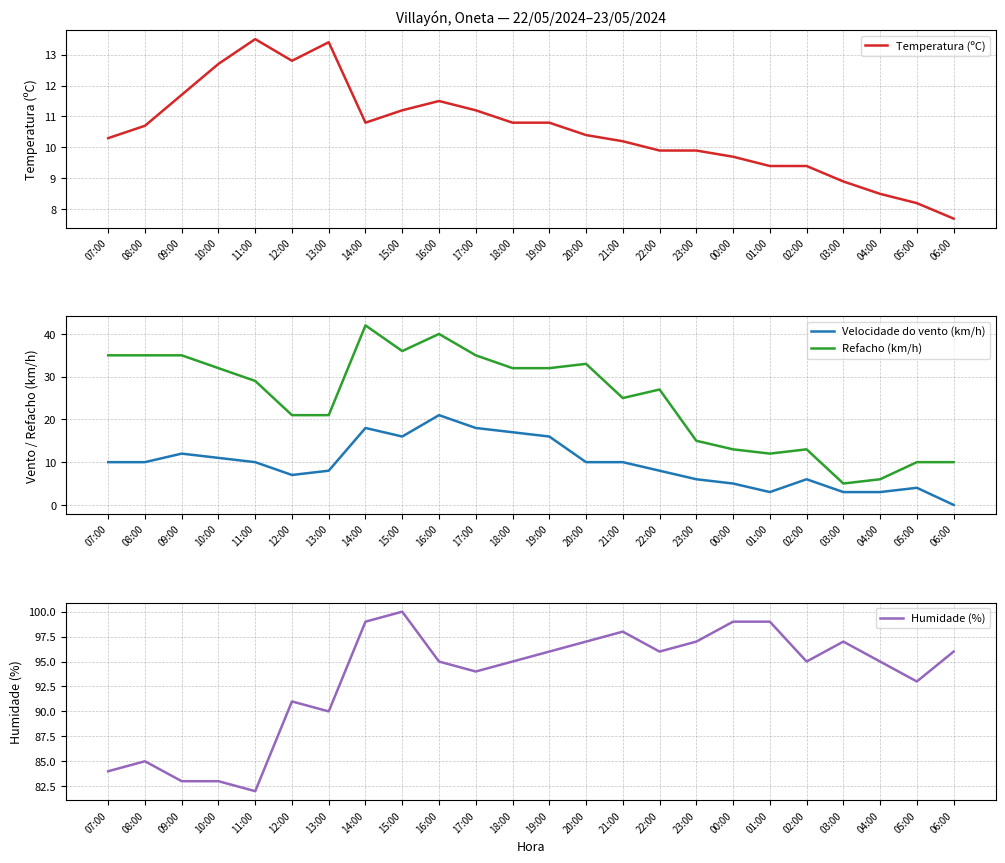

List the series in order of their peak value, lowest first.

Temperatura (ºC), Velocidade do vento (km/h), Refacho (km/h), Humidade (%)